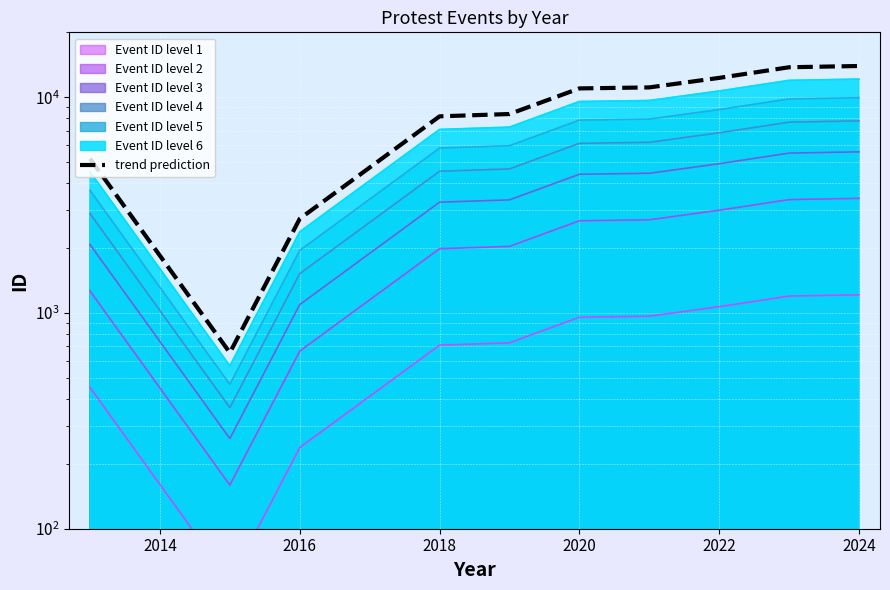

What is the value of the 3rd point from the left?

2735.8